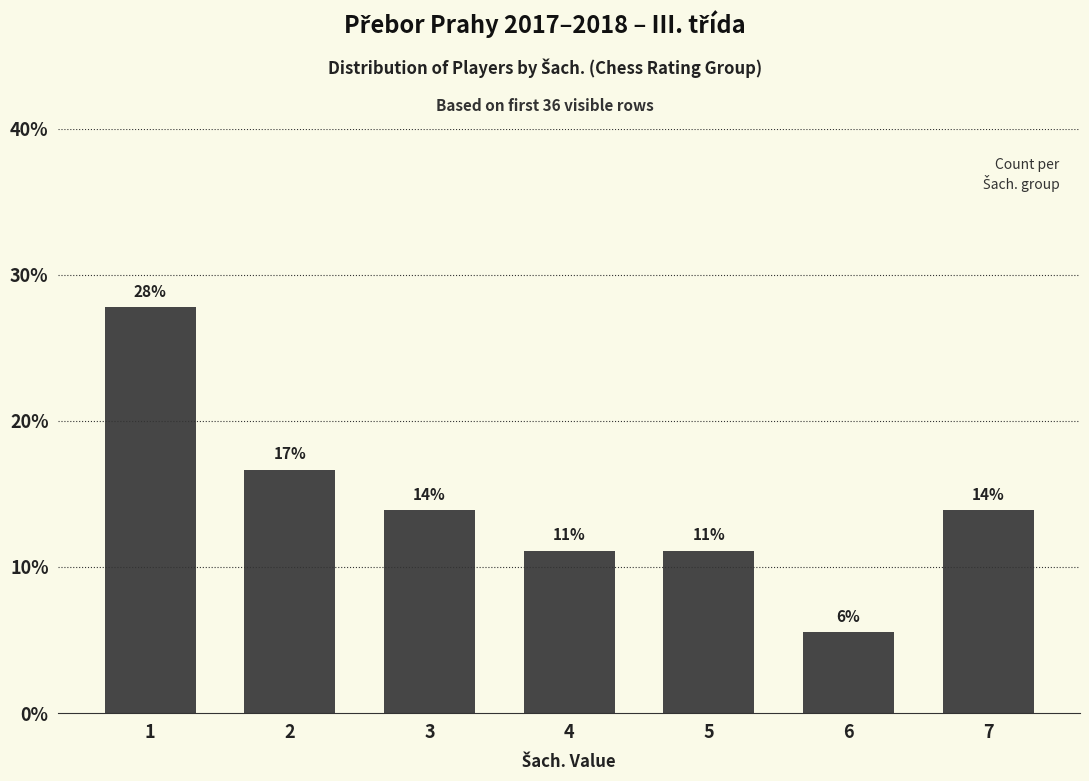

Approximately how many times larger is the value at 5 compared to 7?

0.8